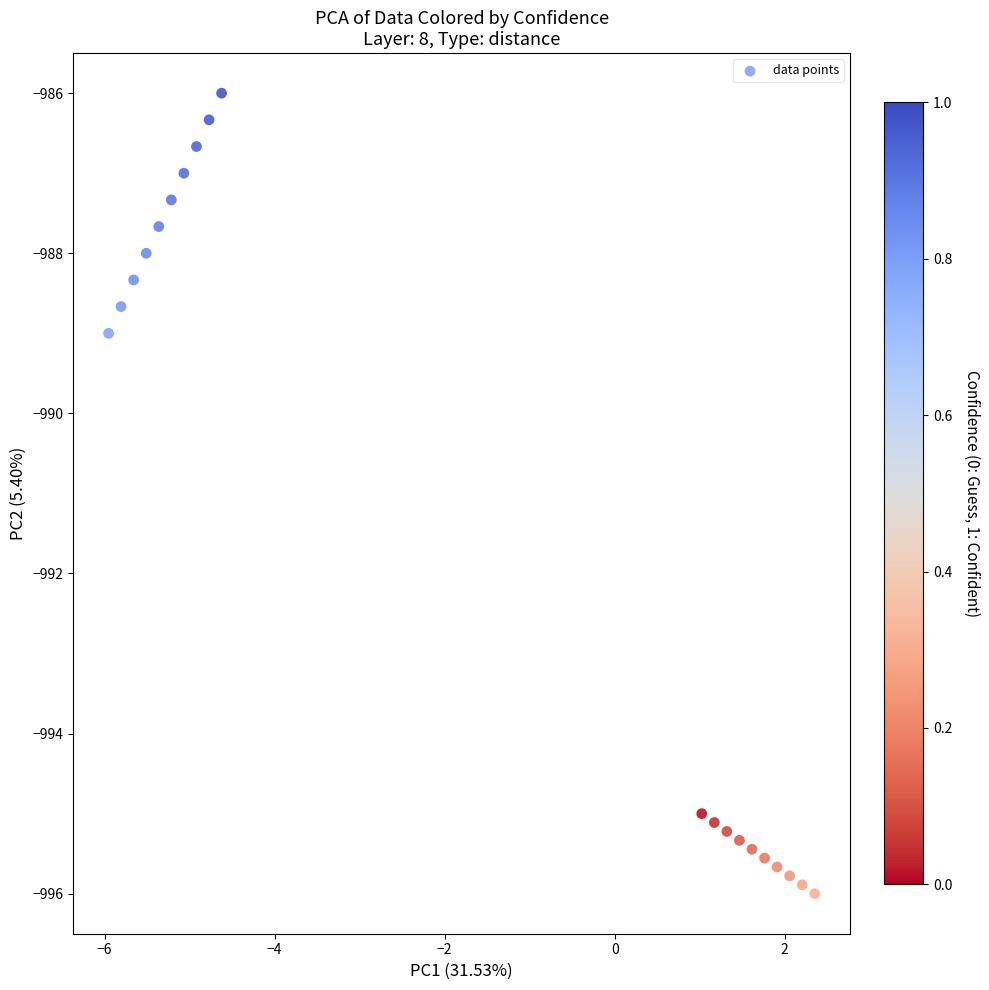

What Y value in the scatter plot is closest to -991?

-989.0